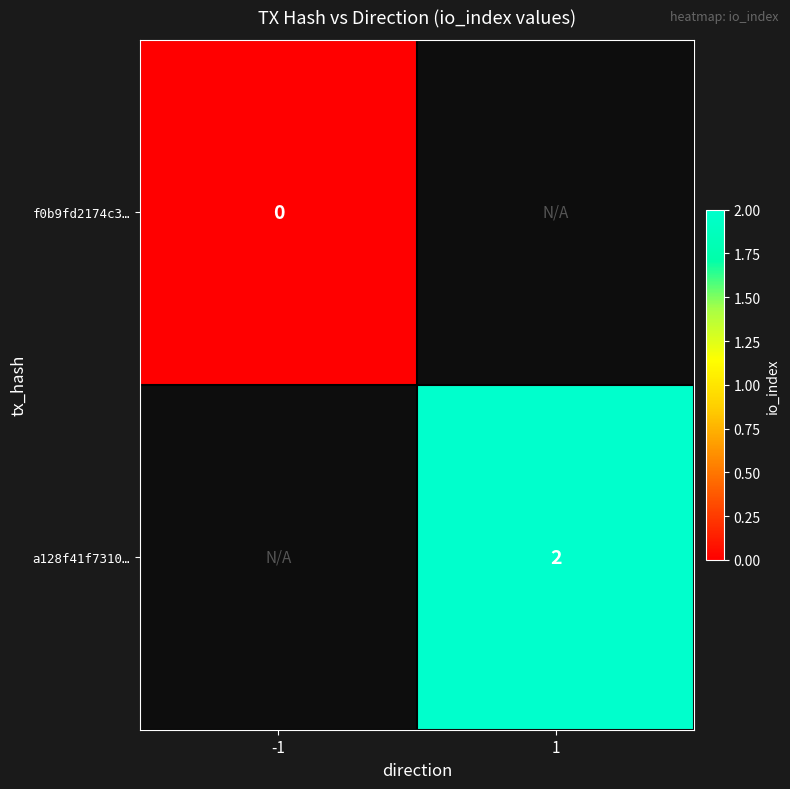

True or false: a128f41f7310… has a value of 3 at 1.

False